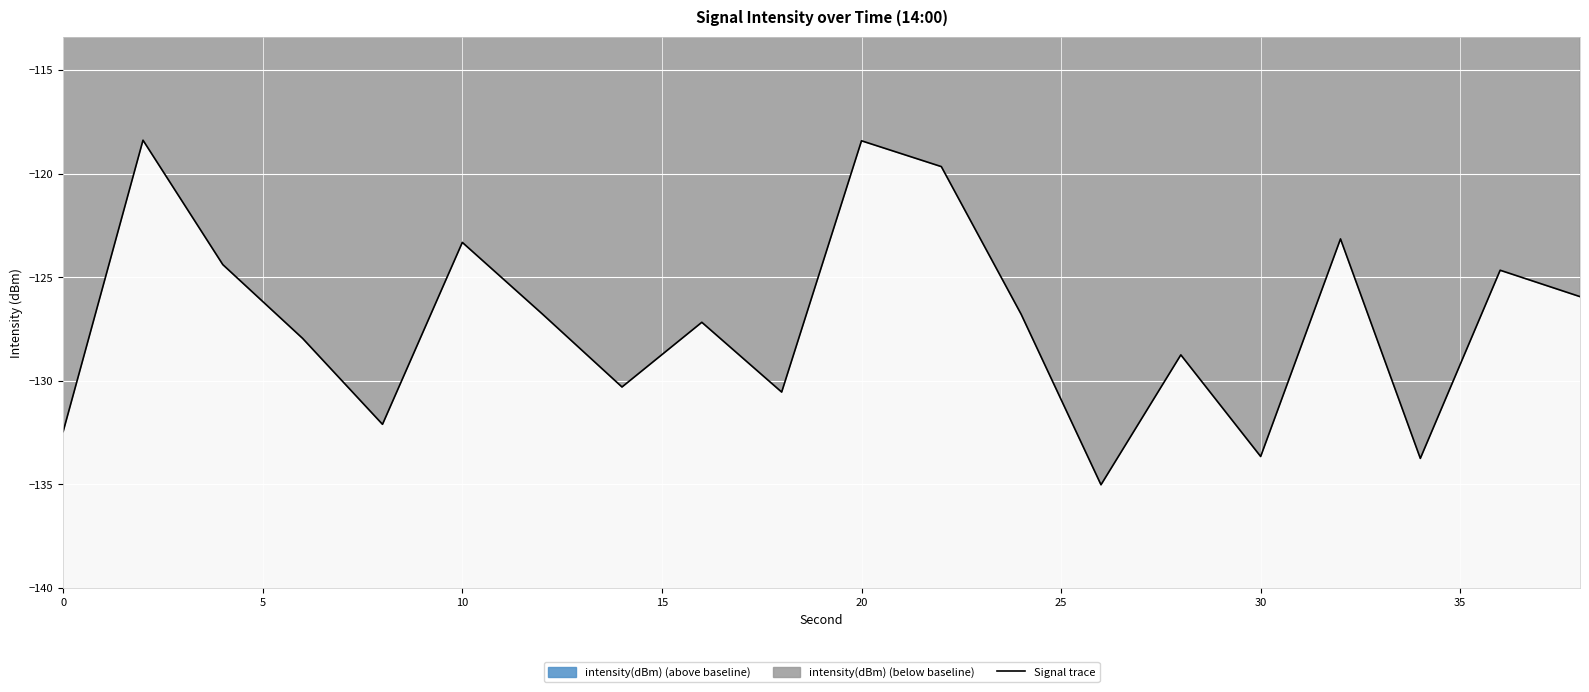

The value of Signal trace at 20 is -118.4. True or false?

True